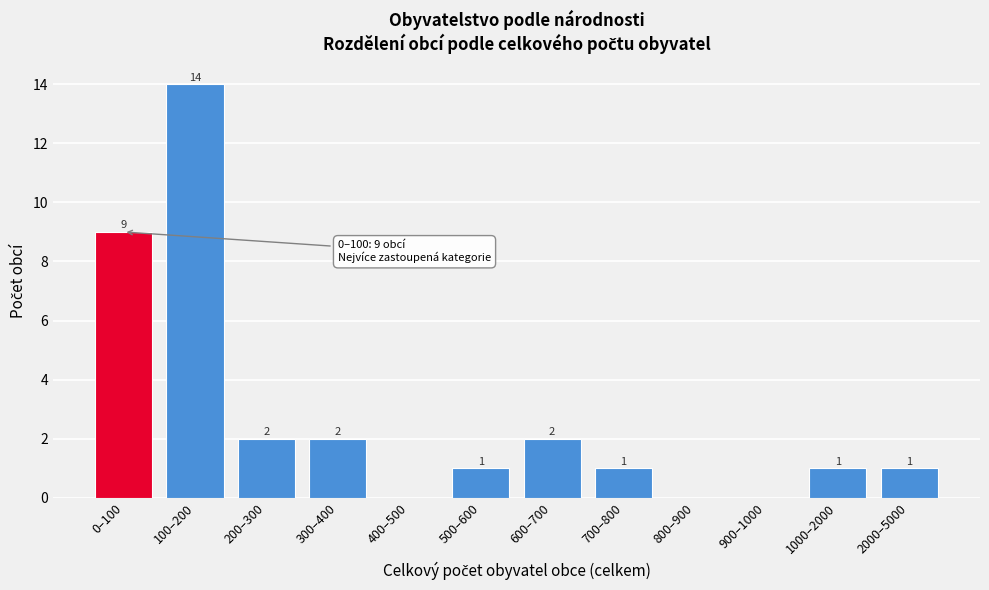

Reading left to right, what are all the values shown in this chart?

0–100=9	100–200=14	200–300=2	300–400=2	400–500=0	500–600=1	600–700=2	700–800=1	800–900=0	900–1000=0	1000–2000=1	2000–5000=1